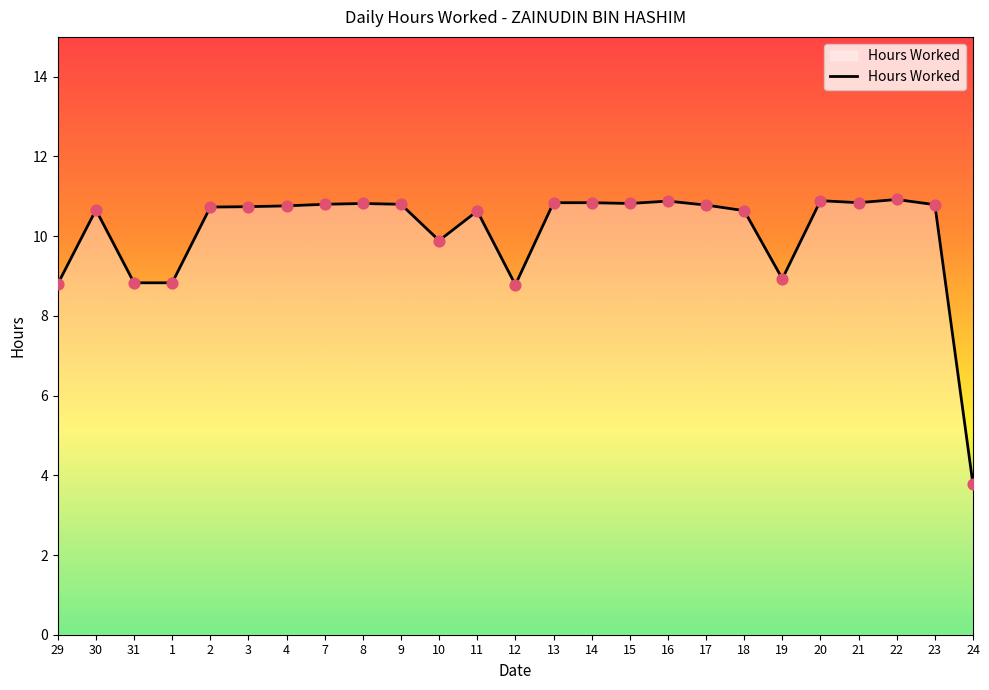

What is the change in value from 19 to 24?

-5.2